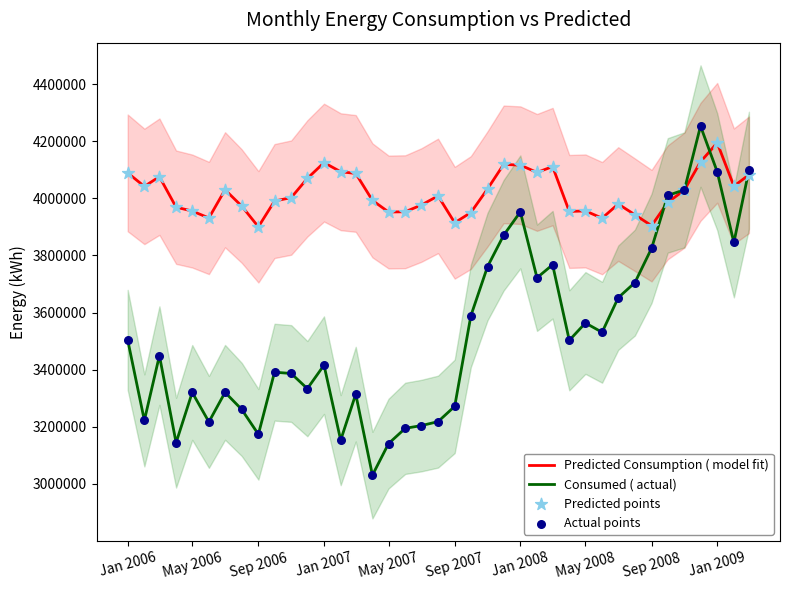

Which series contains the highest Y value?

Consumed ( actual)